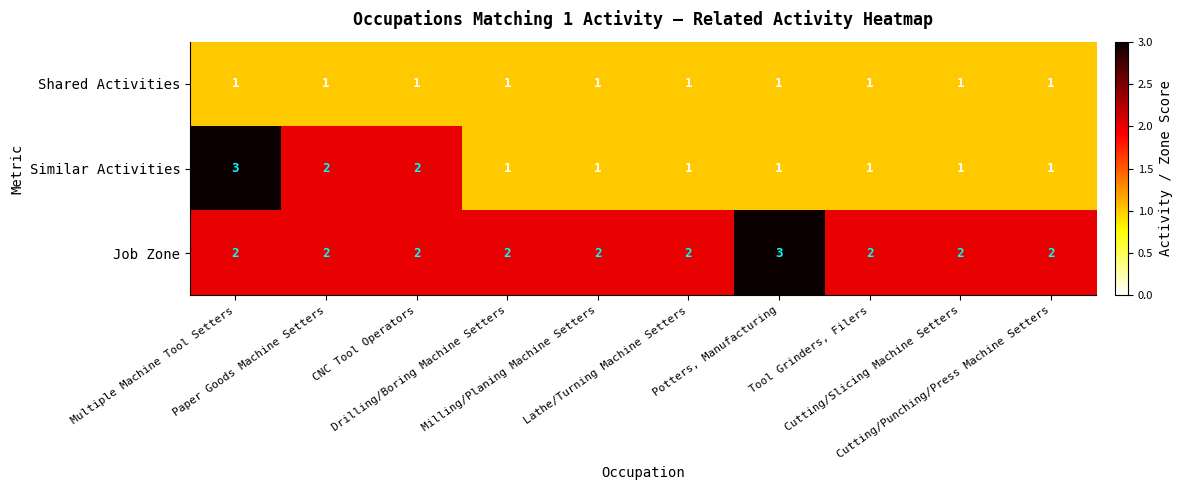

What is the sum of all Job Zone values?

21